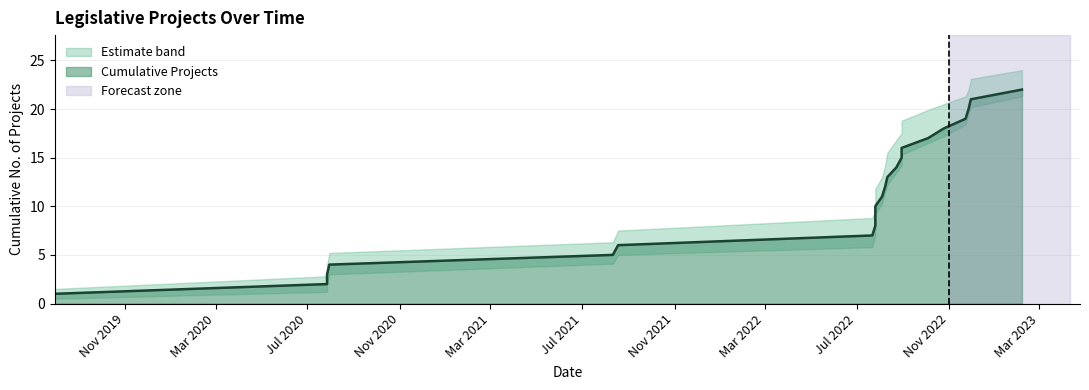

What is the difference between the highest and lowest values at 2022-07-26?

2.5